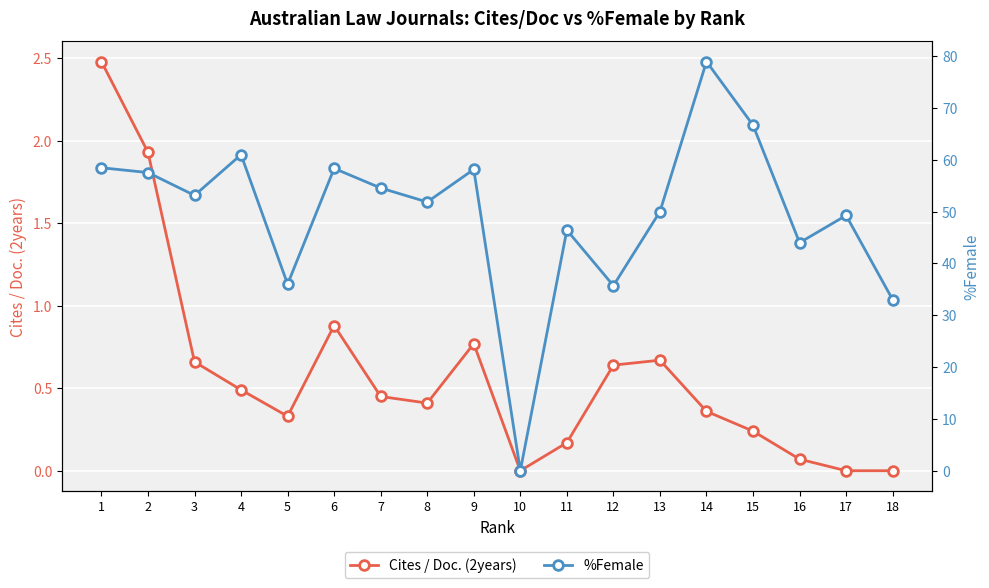

How many data points in %Female are less than 53?

9